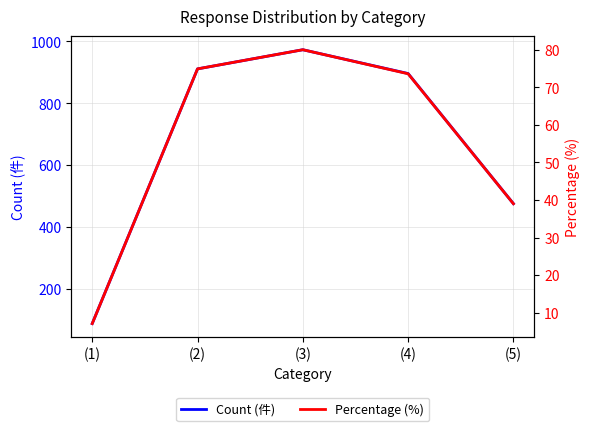

True or false: Percentage (%) has more than 0 interior local peaks.

True